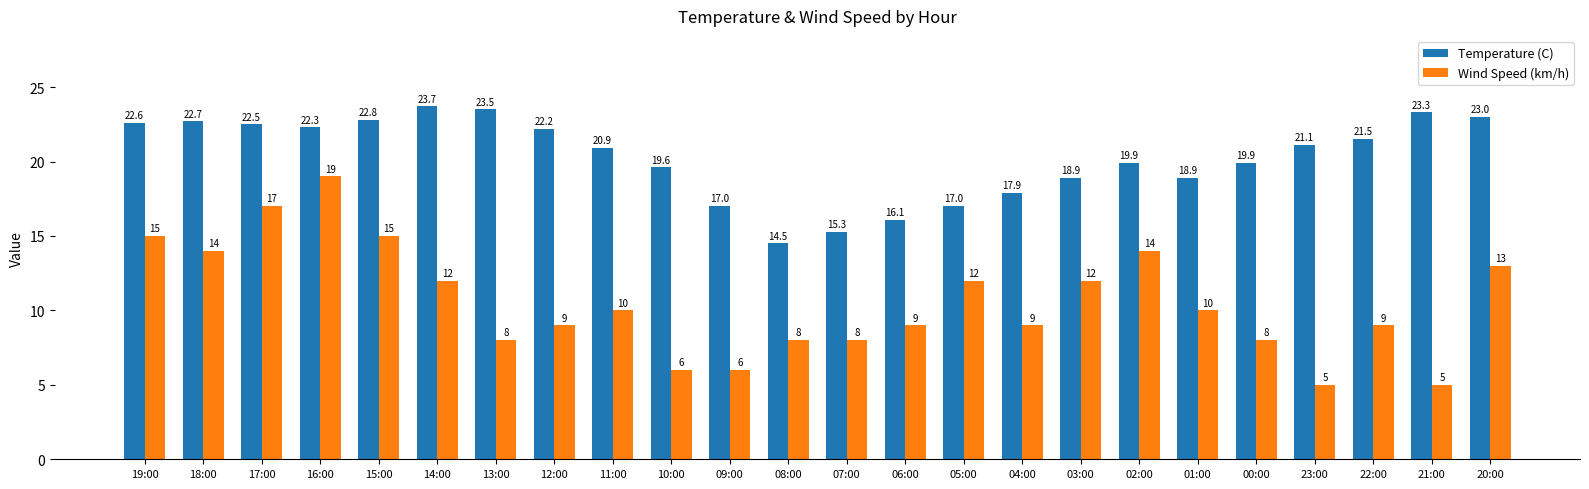

What is the approximate value of Wind Speed (km/h) at 09:00?

6.0